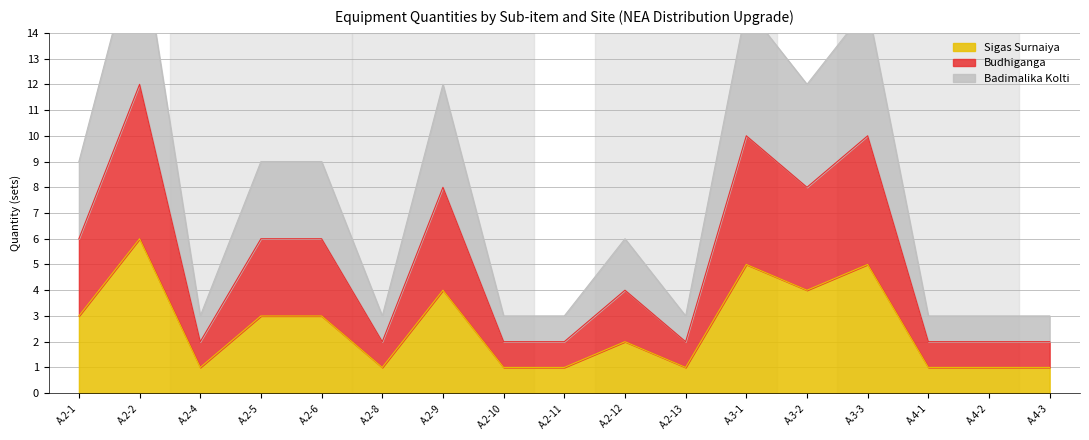

How many interior local peaks does the Badimalika Kolti series have?

5